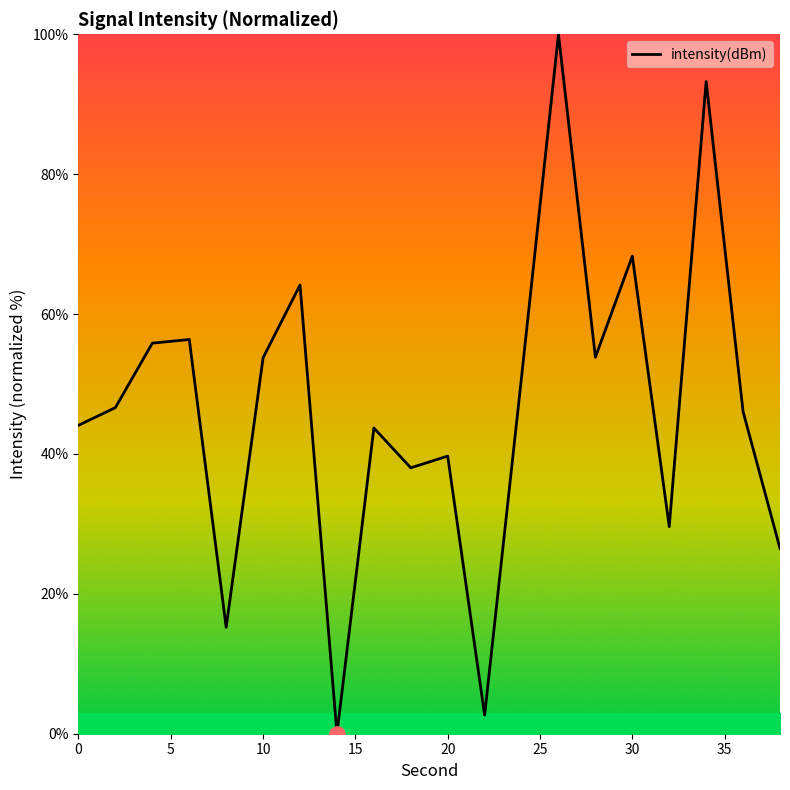

What is the difference between the maximum and minimum values?

100.0